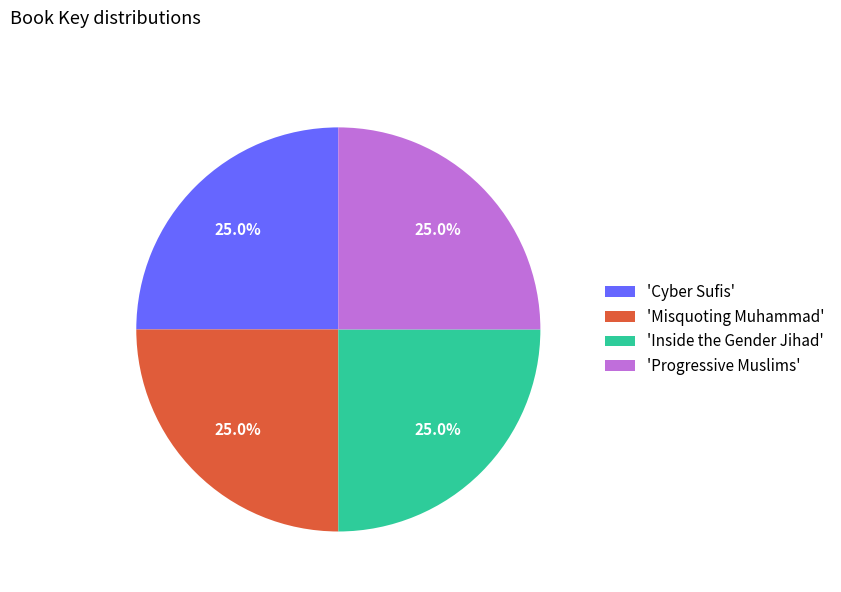

What is the ratio of the value at 'Inside the Gender Jihad' to the value at 'Cyber Sufis'?

1.0